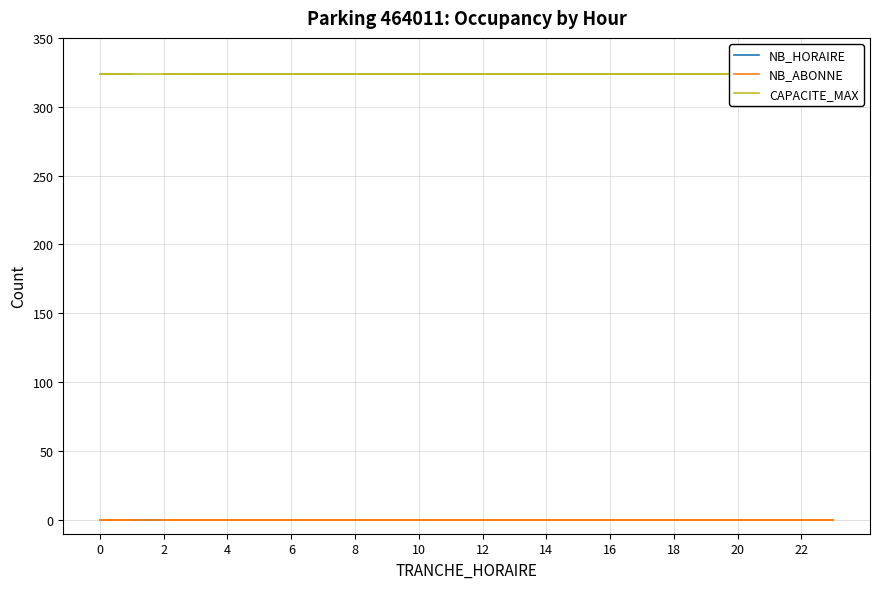

The CAPACITE_MAX series shows 324 at 20. True or false?

True